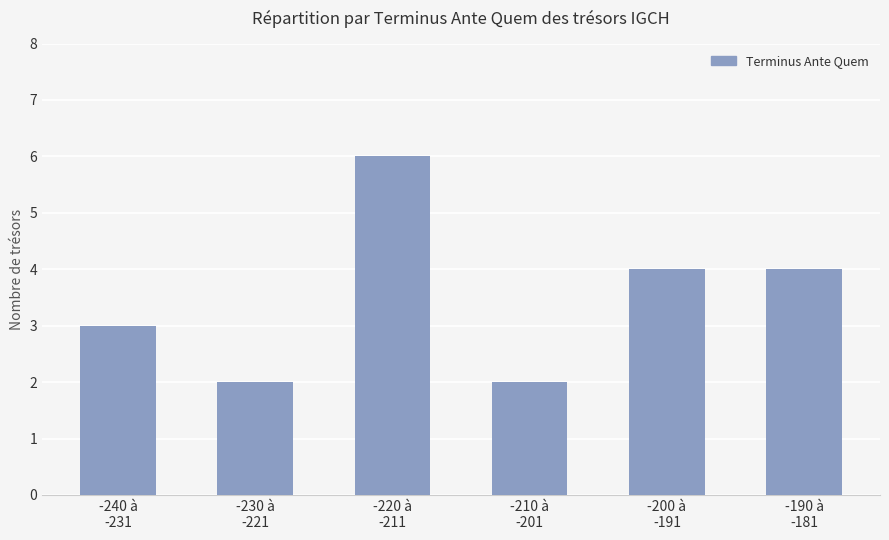

What is the ratio of the value at -230 à
-221 to the value at -190 à
-181?

0.5